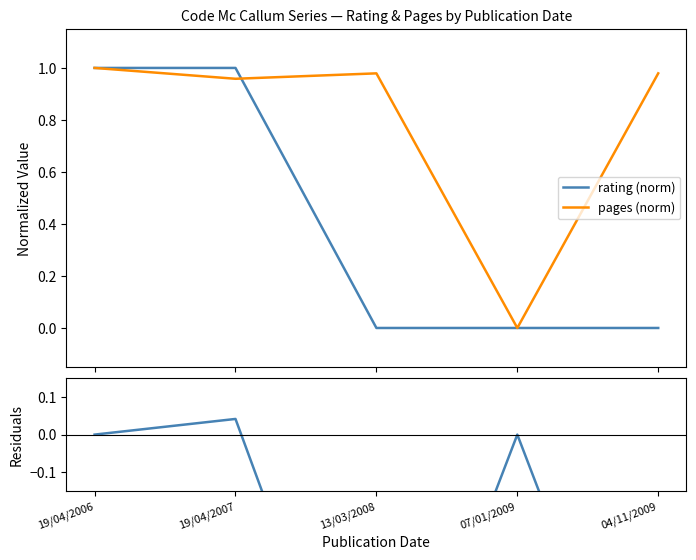

How many positive values does the residuals series have?

1